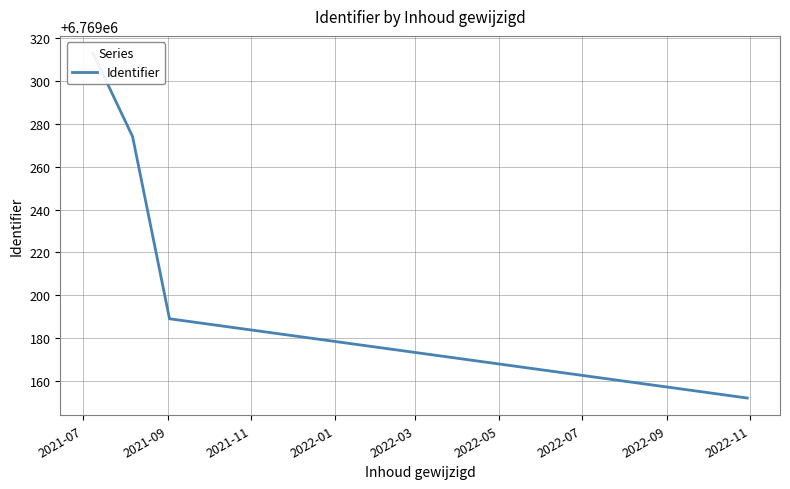

Which label corresponds to the largest value in the chart?

2021-07